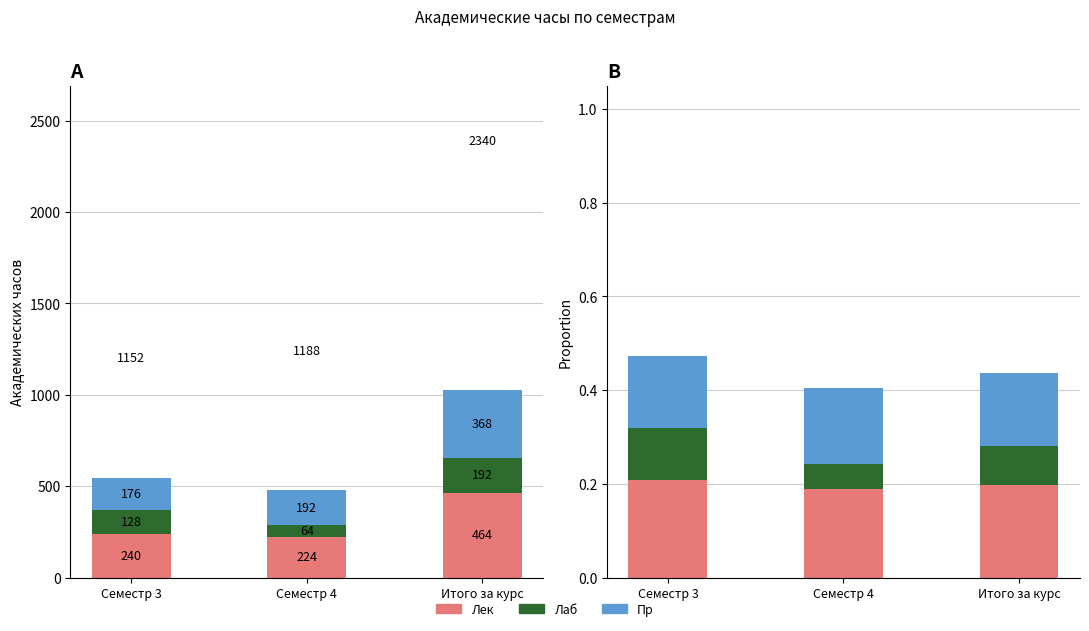

At which category is the sum across all series the highest?

Семестр 3